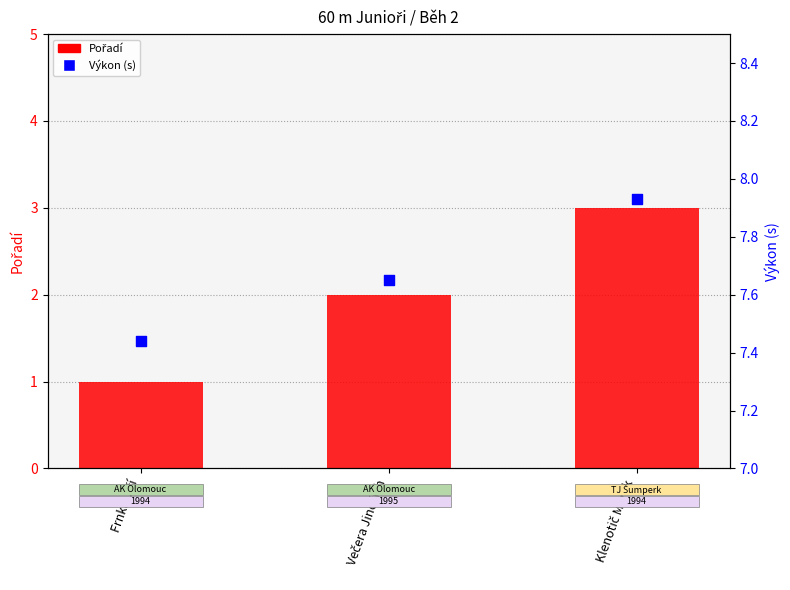

Which series has the widest spread of Y values?

Pořadí